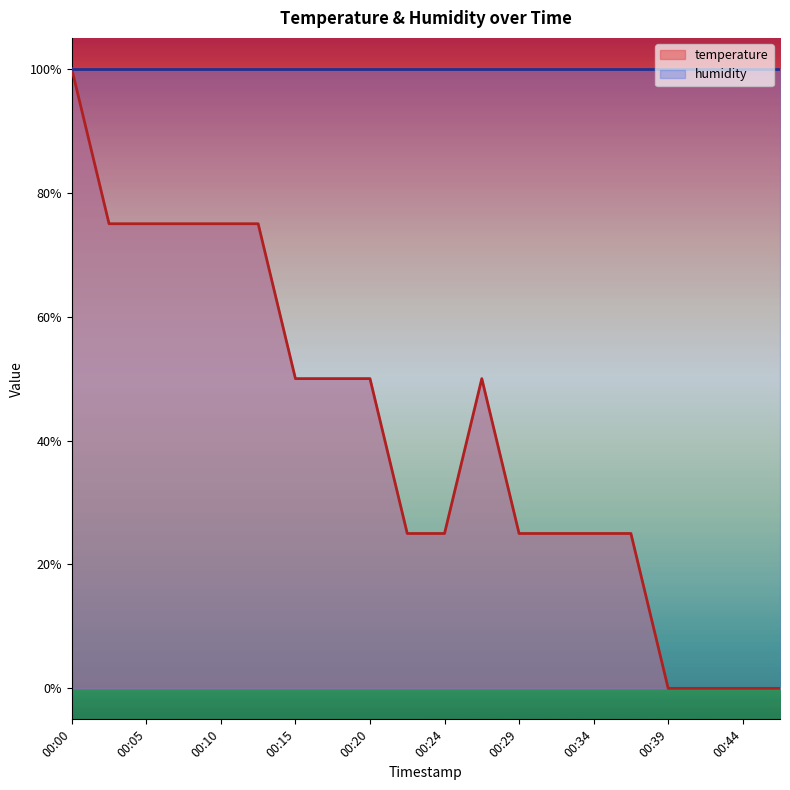

Rank the categories by value from highest to lowest.

00:00, 00:02, 00:05, 00:07, 00:10, 00:12, 00:15, 00:17, 00:20, 00:27, 00:22, 00:24, 00:29, 00:32, 00:34, 00:37, 00:39, 00:41, 00:44, 00:46